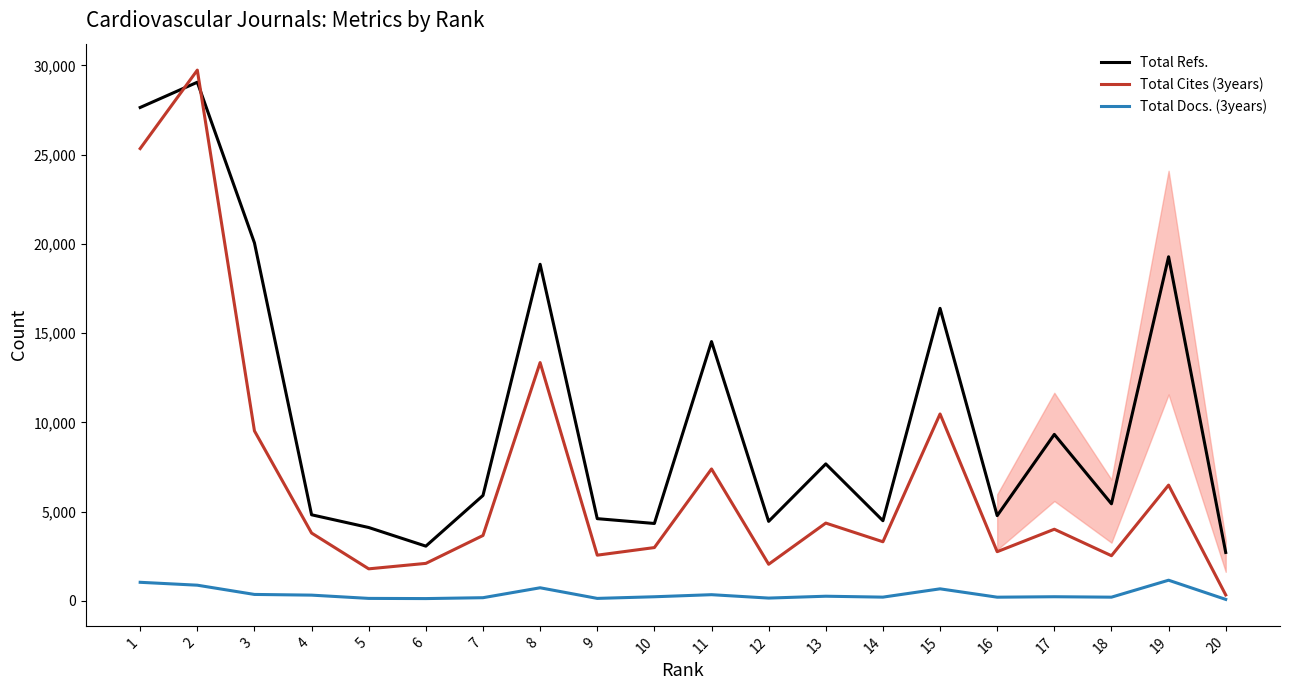

At which category does Total Refs. reach its first local peak?

2